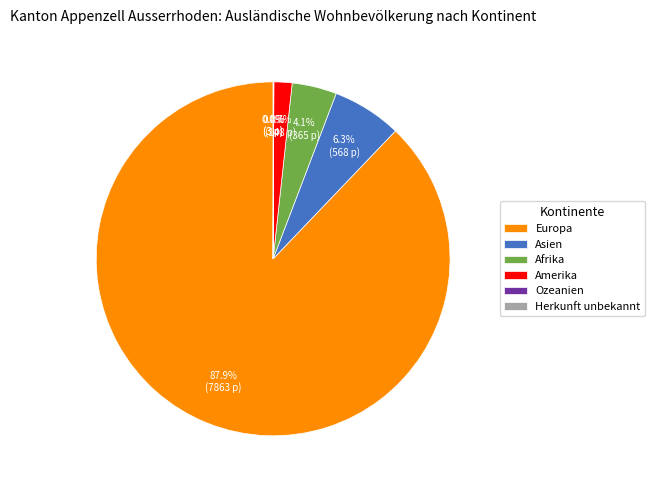

Which category has the biggest portion of the pie?

Europa